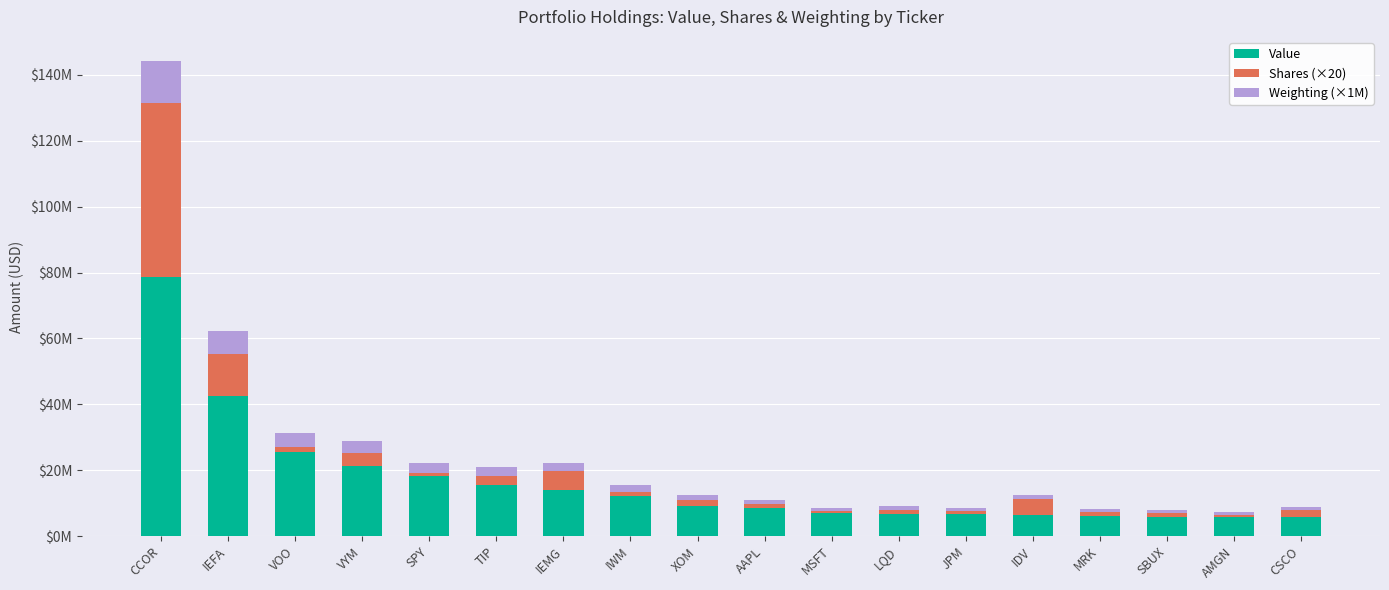

What are all the series names shown in the legend?

Value, Shares (×20), Weighting (×1M)